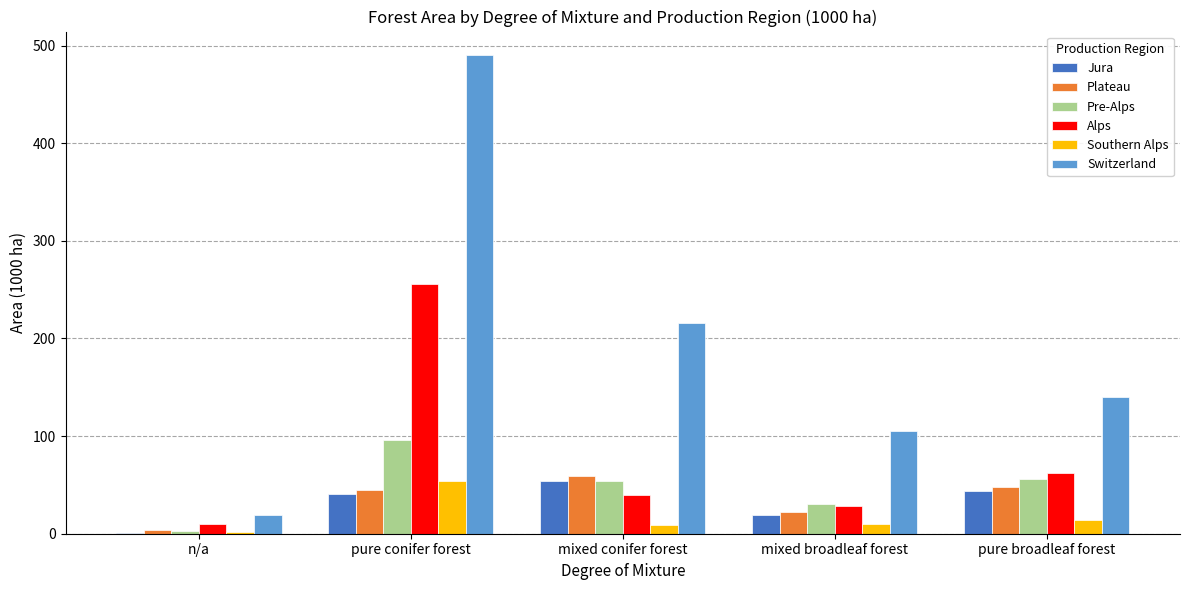

What are all the series names shown in the legend?

Jura, Plateau, Pre-Alps, Alps, Southern Alps, Switzerland